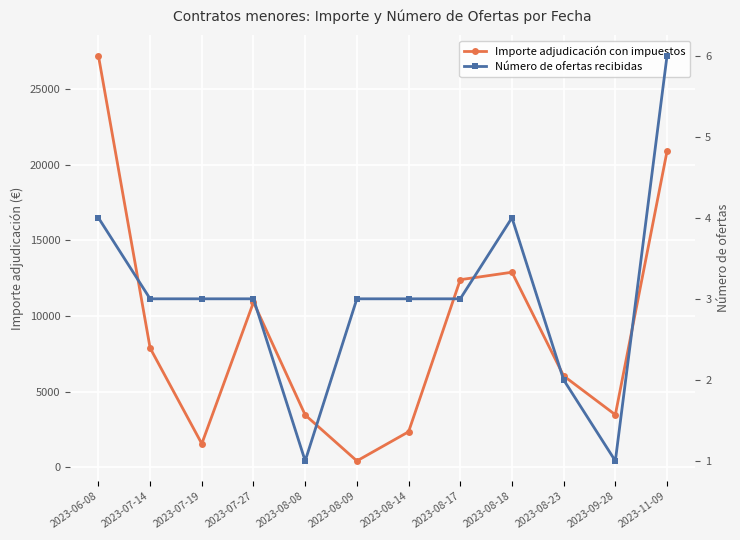

True or false: Número de ofertas recibidas and Importe adjudicación con impuestos intersect in this chart.

False